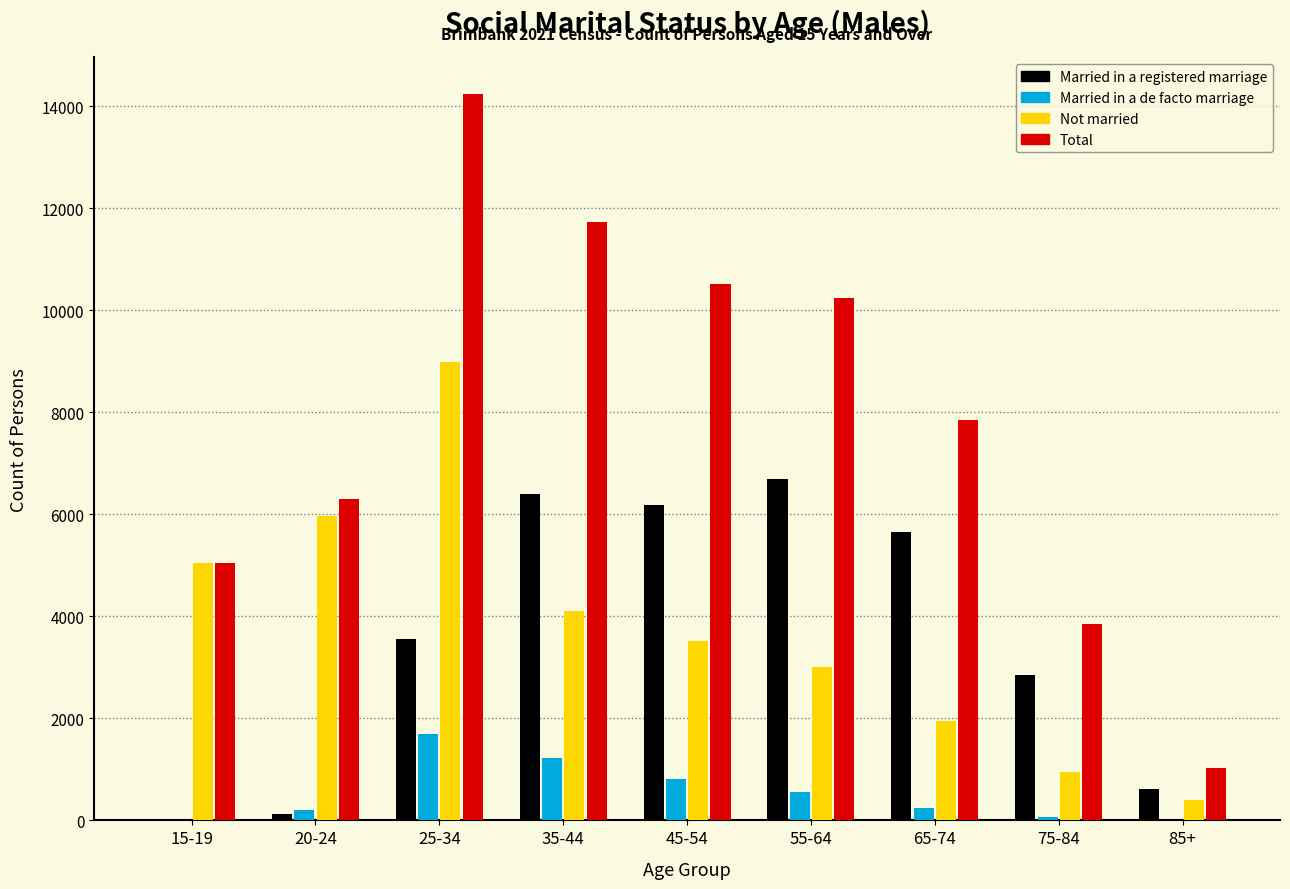

Which series changed the most between 25-34 and 85+?

Total